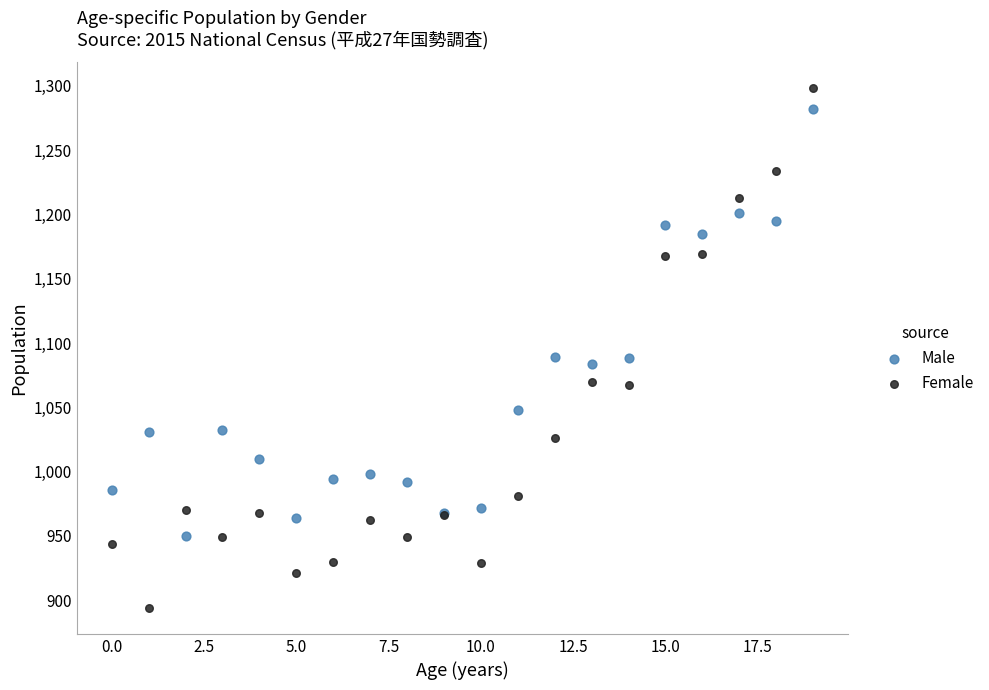

Which series has the largest Y range (max minus min)?

Female